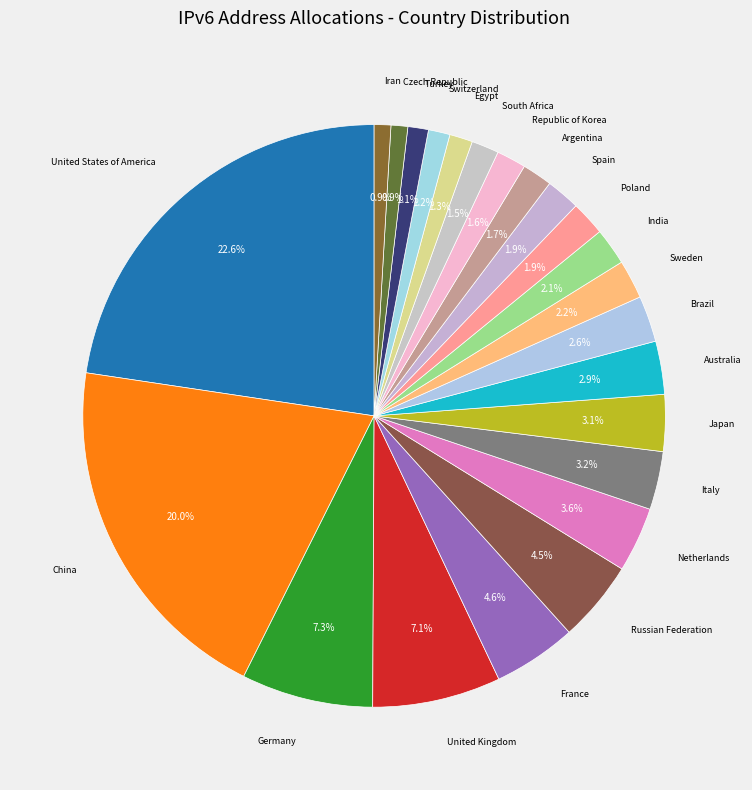

What is the largest slice in the pie chart?

United States of America